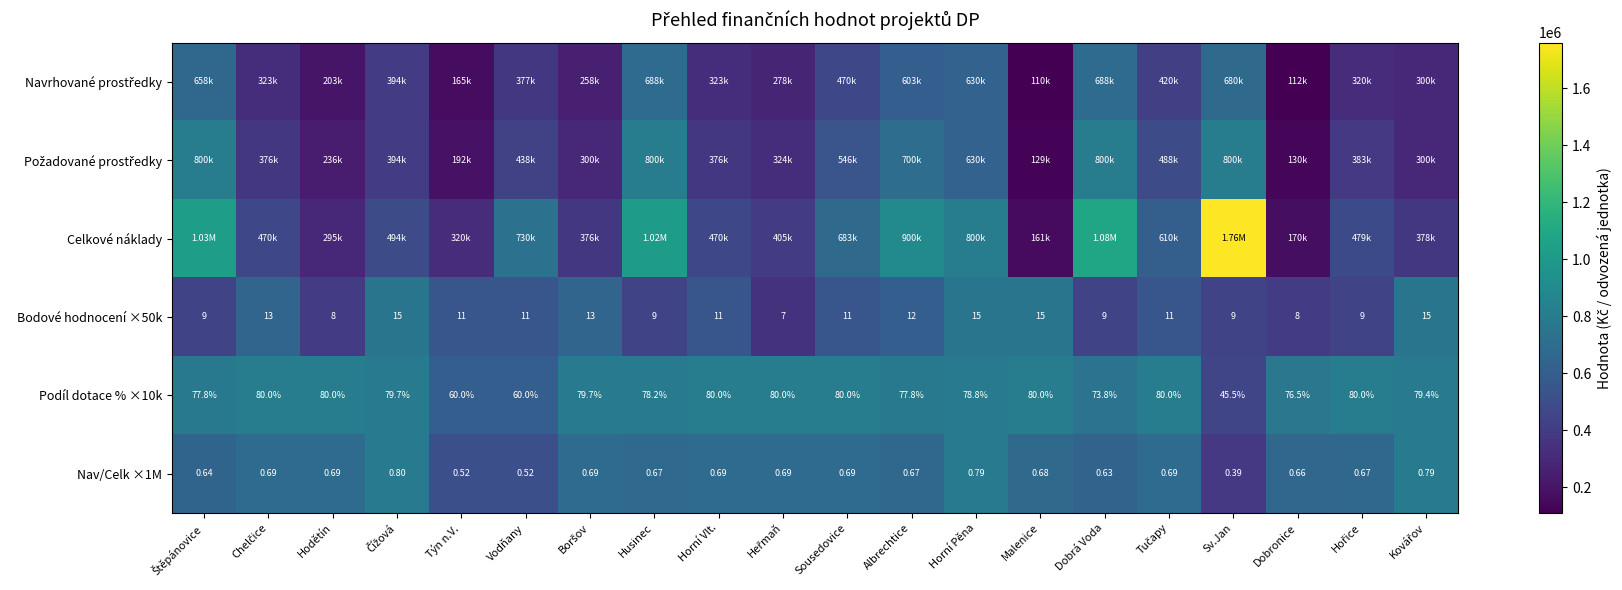

Is the value of Podíl dotace % ×10k at Týn n.V. greater than the value of Bodové hodnocení ×50k at Týn n.V.?

Yes